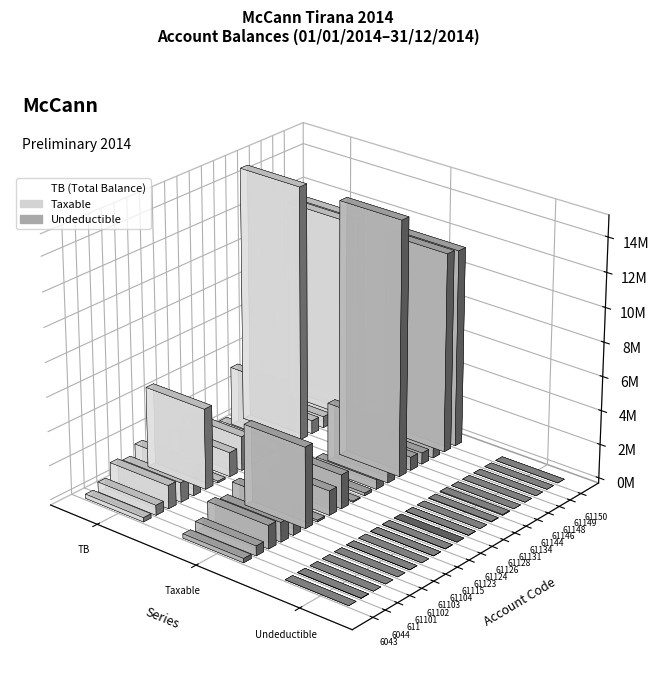

What is the difference between the second highest and second lowest values?

11611976.6